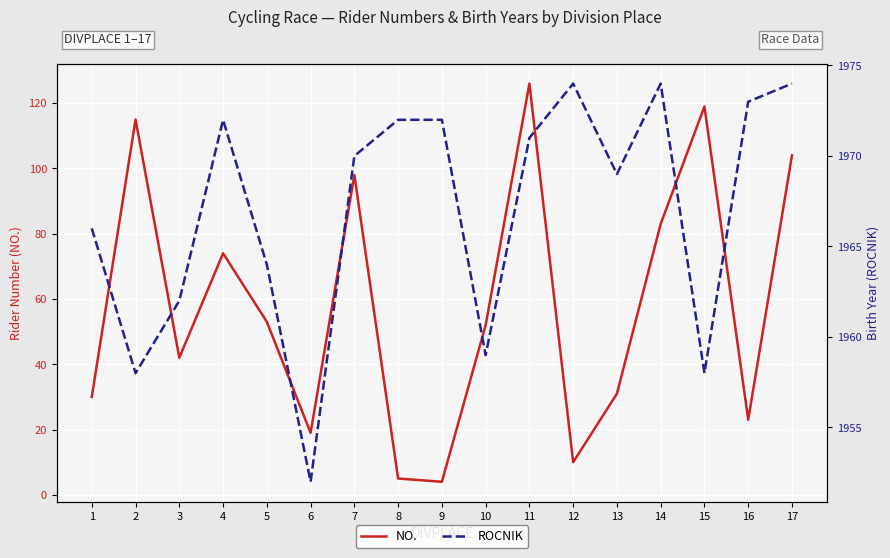

How many lines are shown in the chart?

2